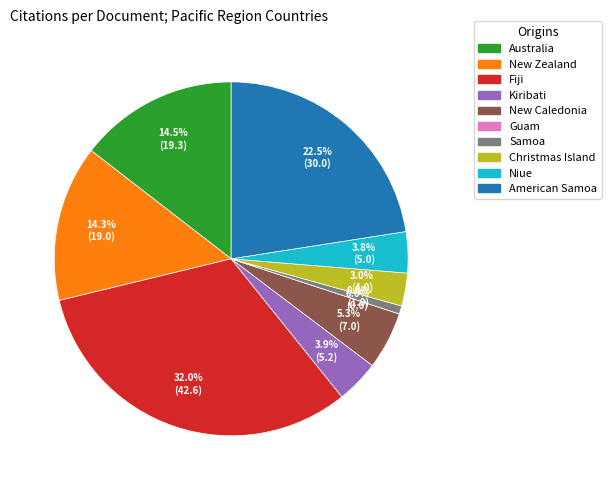

Does Samoa account for over 50% of the chart?

No